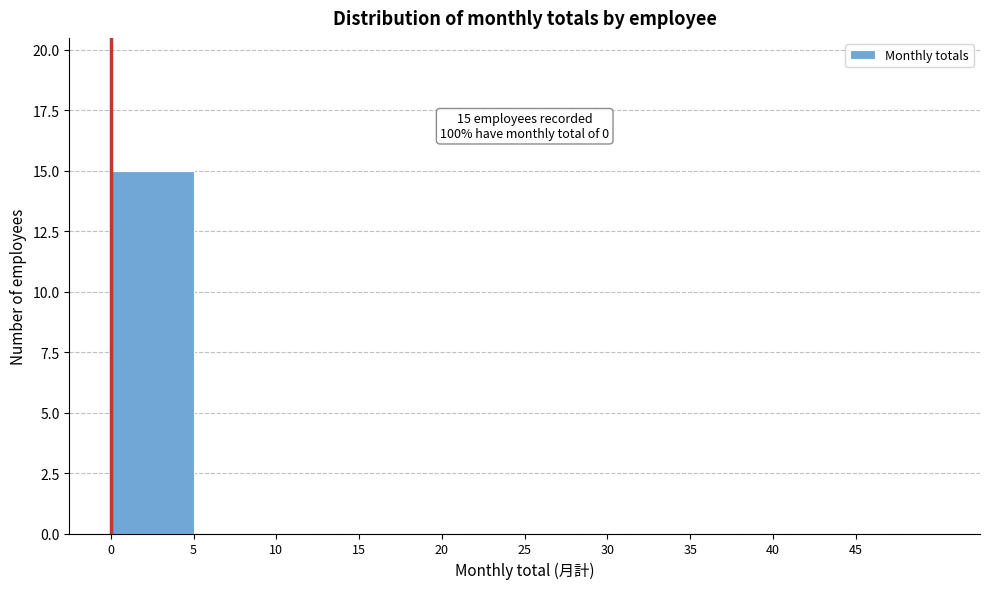

Over which range of the x-axis is the bar tallest?

0 to 5